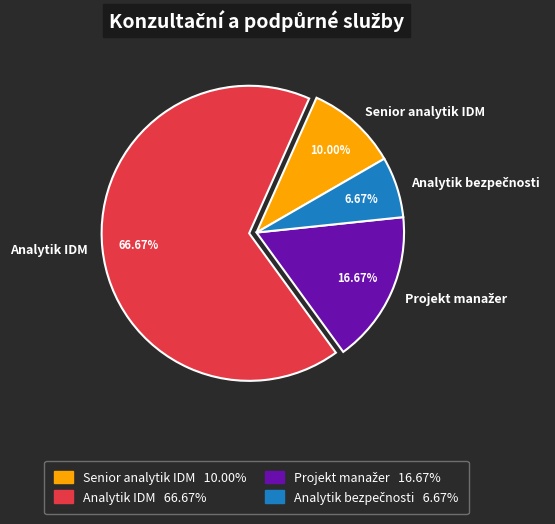

Which slice represents more than half of the pie?

Analytik IDM